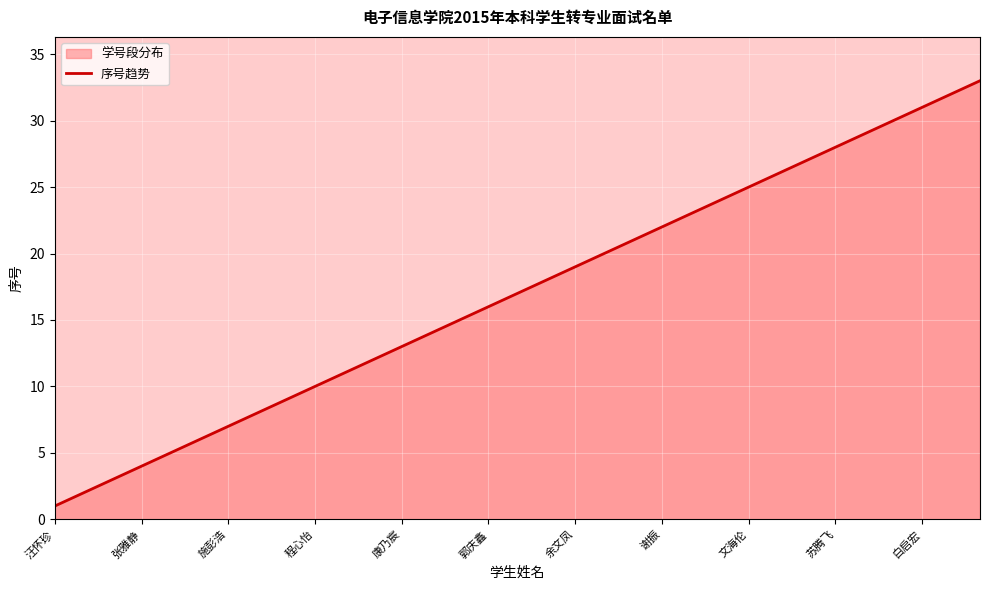

What is the maximum value shown in the chart?

33.0